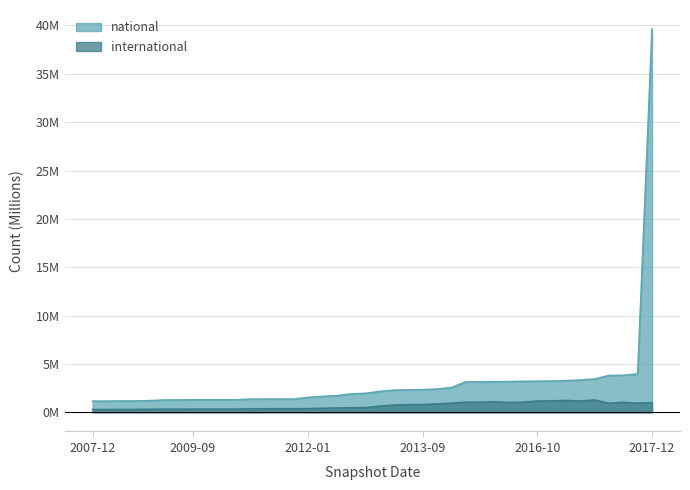

Between 2012-12-11 and 2015-01-19, which series saw the biggest shift?

national